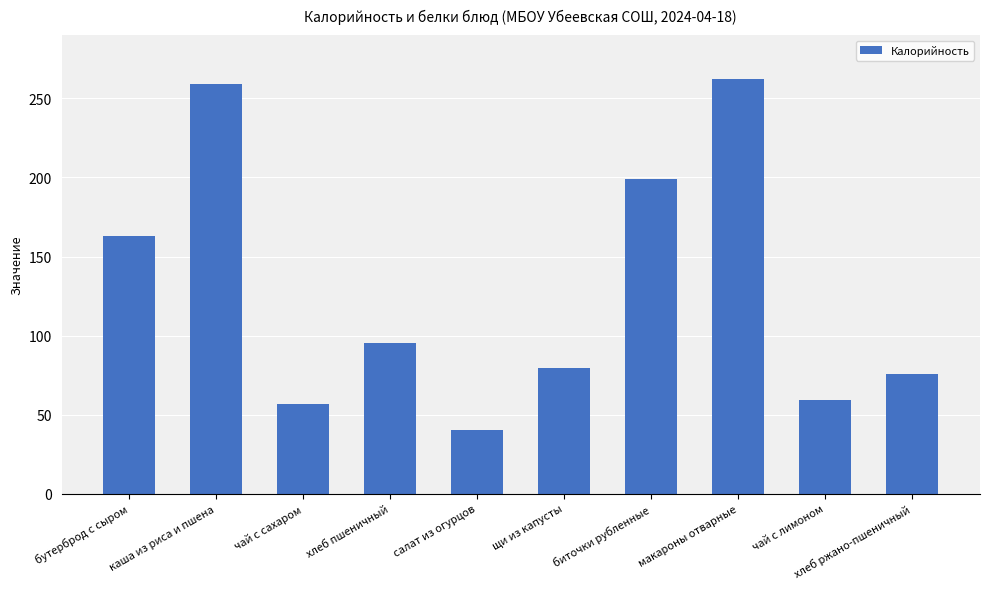

Reading left to right, what are all the values shown in this chart?

бутерброд с сыром=162.8	каша из риса и пшена=259.2	чай с сахаром=56.9	хлеб пшеничный=95.2	салат из огурцов=40.3	щи из капусты=79.8	биточки рубленные=198.7	макароны отварные=262.5	чай с лимоном=59.2	хлеб ржано-пшеничный=75.6